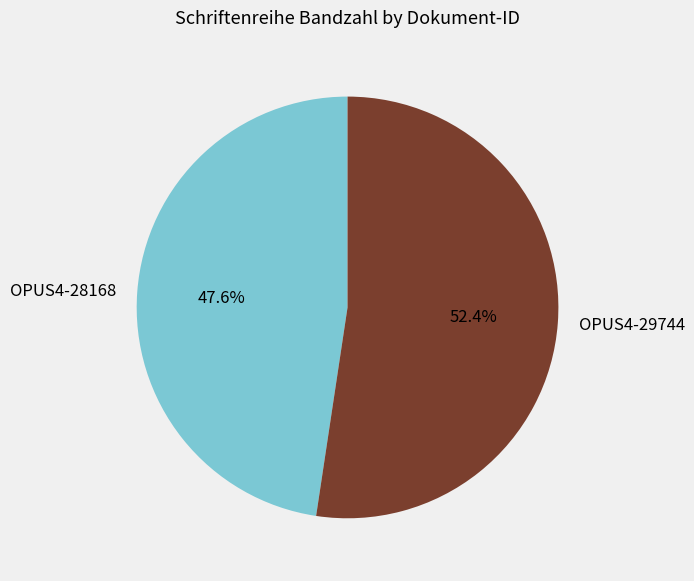

Is there any slice that represents more than half of the pie?

Yes